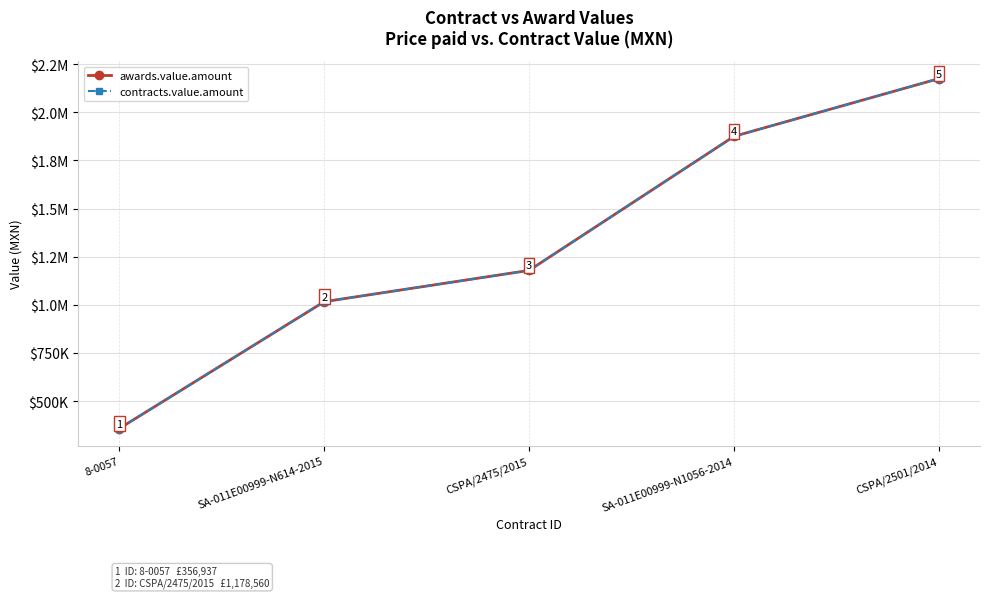

What is the maximum value for contracts.value.amount?

2175000